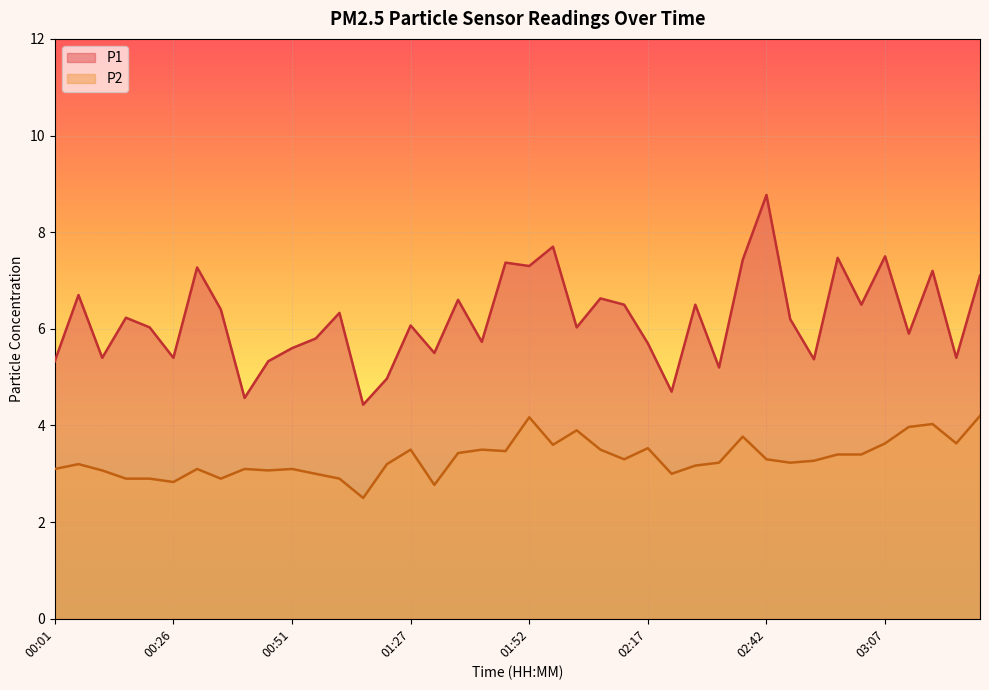

At how many categories does at least one series exceed 4?

40